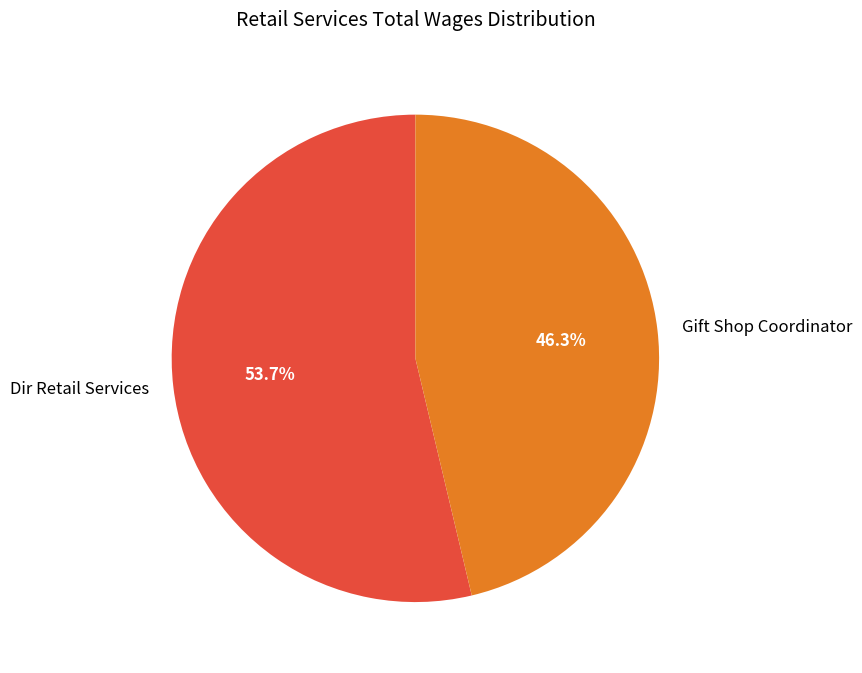

How many segments does this pie chart have?

2